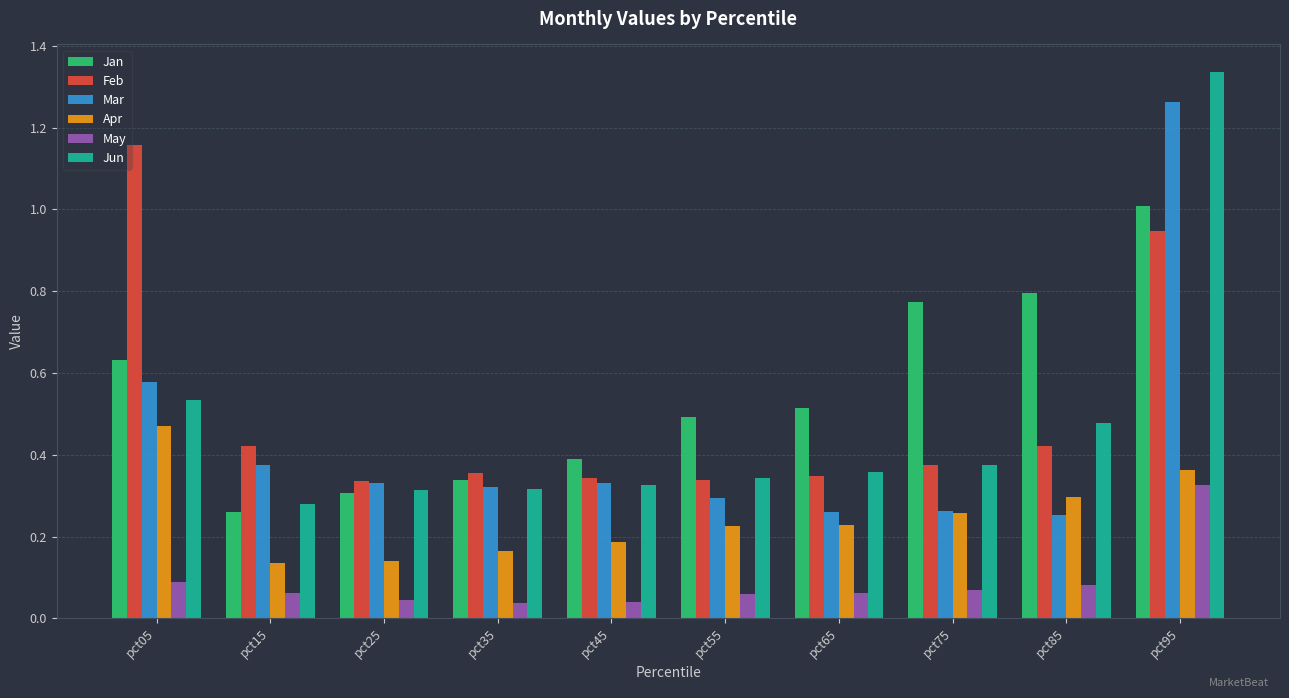

The Feb series shows 0.7 at pct15. True or false?

False